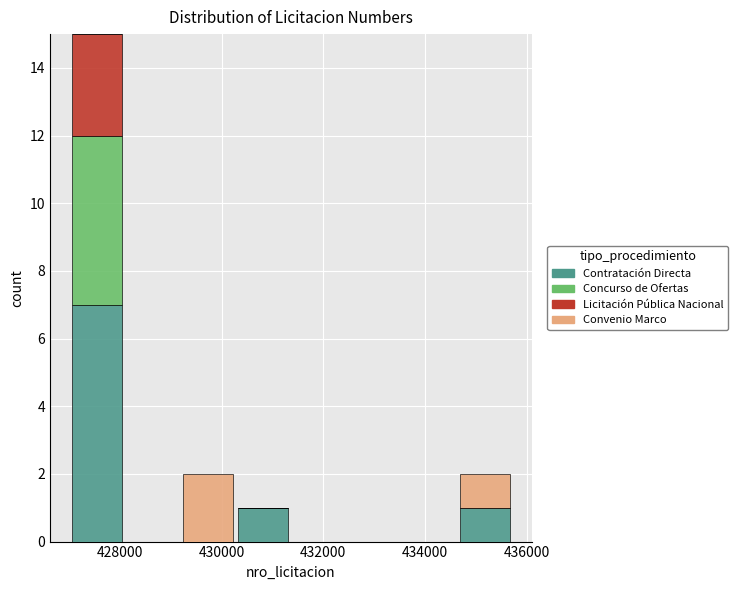

Reading left to right, transcribe this chart: for each stacked bar, give the range it covers on the x-axis and its total height. Neither the bar edges nor the heights are printed on the chart, so give them approximately, as read against the axes.

427000 to 428000: 15
428000 to 429200: 0
429200 to 430200: 2
430200 to 431400: 1
431400 to 432400: 0
432400 to 433600: 0
433600 to 434600: 0
434600 to 435800: 2